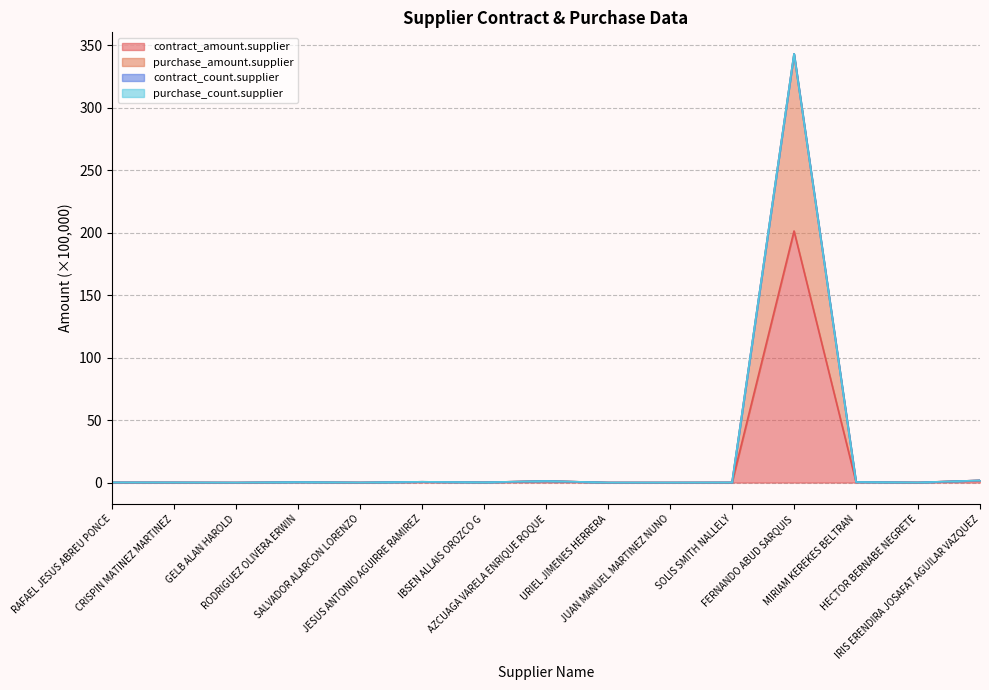

Where is purchase_amount.supplier nearest to the value 171?

IRIS ERENDIRA JOSAFAT AGUILAR VAZQUEZ